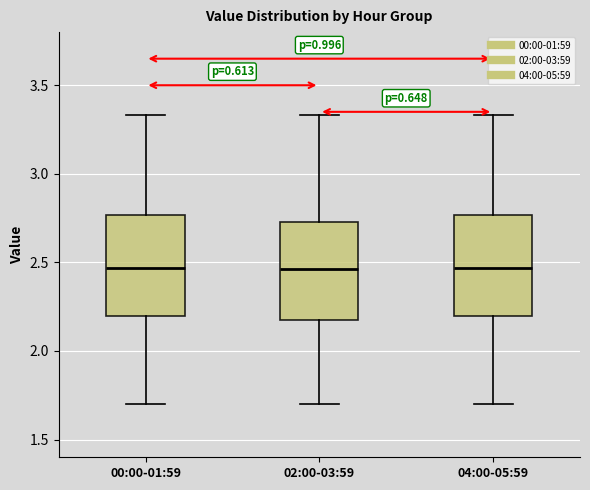

Reading left to right, read every box against the y-axis: the position of its median line, the range the box covers, and the ends of its whiskers. The values are not printed on the chart, so give them approximately, as read against the axis.

00:00-01:59: median 2.45, box 2.20 to 2.75, whiskers 1.70 to 3.35
02:00-03:59: median 2.45, box 2.20 to 2.75, whiskers 1.70 to 3.35
04:00-05:59: median 2.45, box 2.20 to 2.75, whiskers 1.70 to 3.35